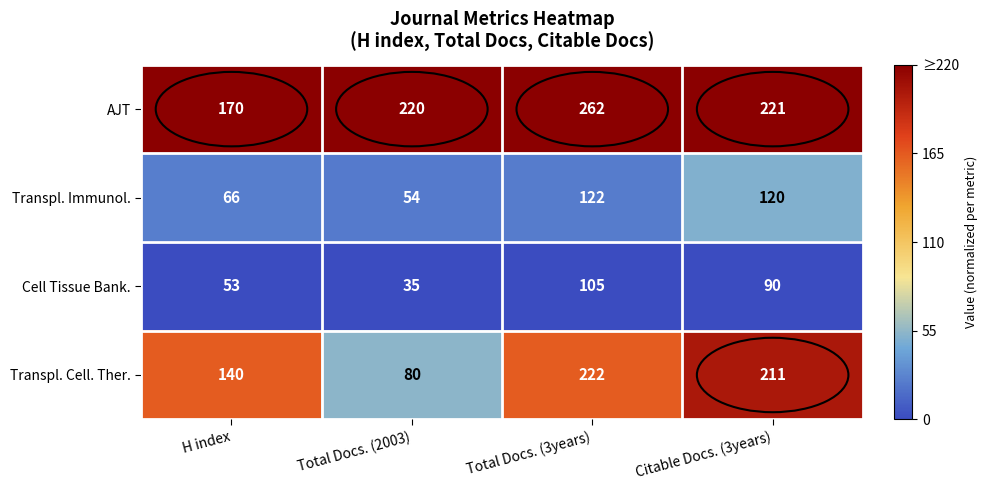

Which series has the largest range (max minus min)?

Transpl. Cell. Ther.